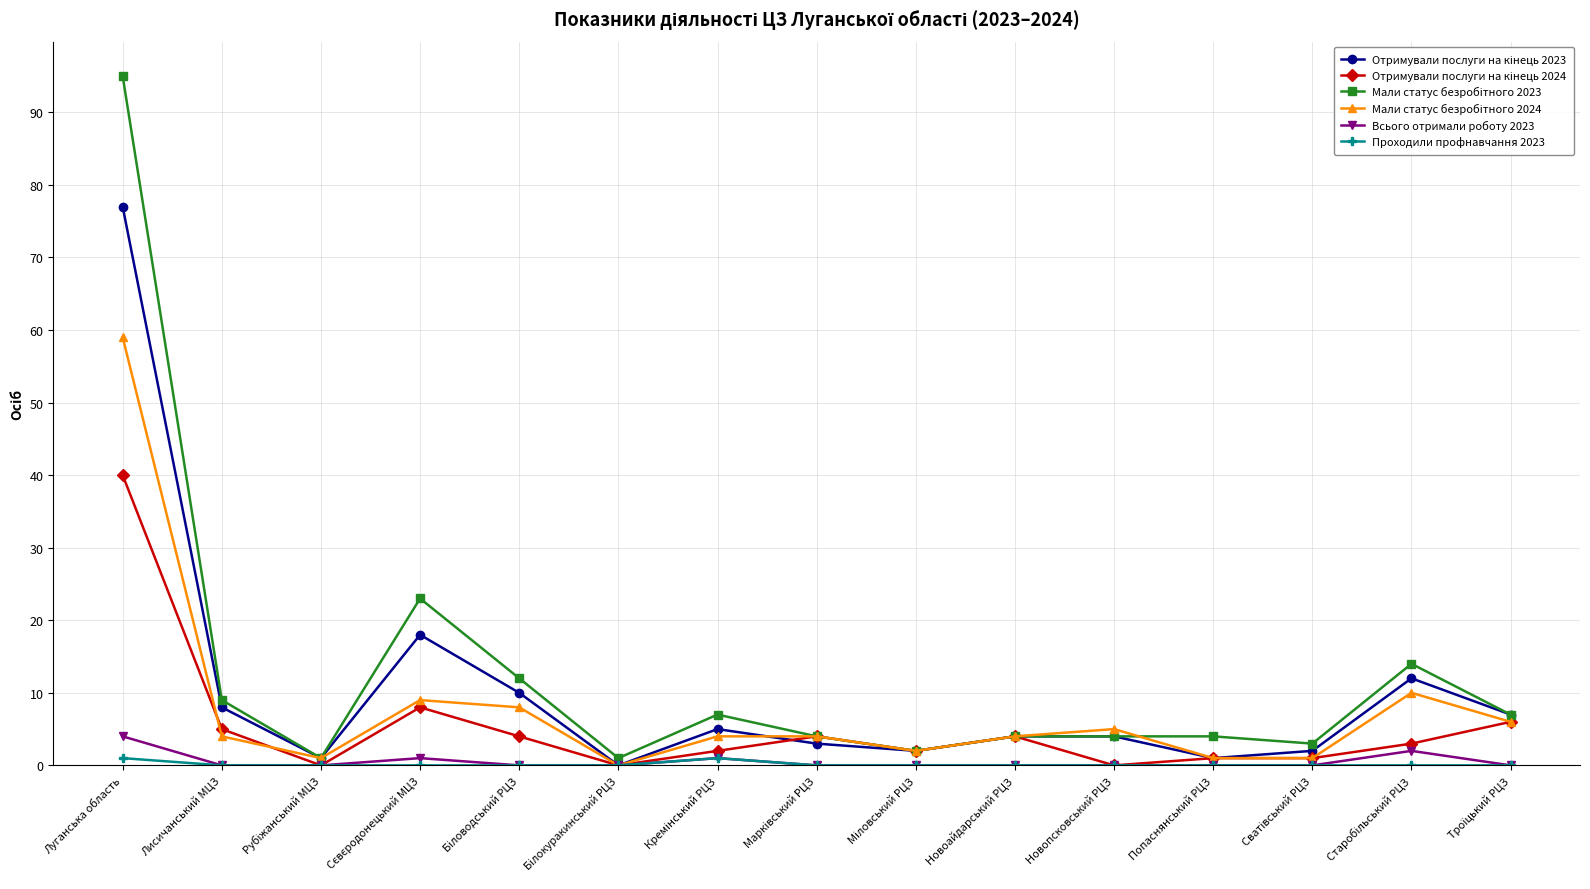

What is the label of the 5th point from the right?

Новопсковський РЦЗ